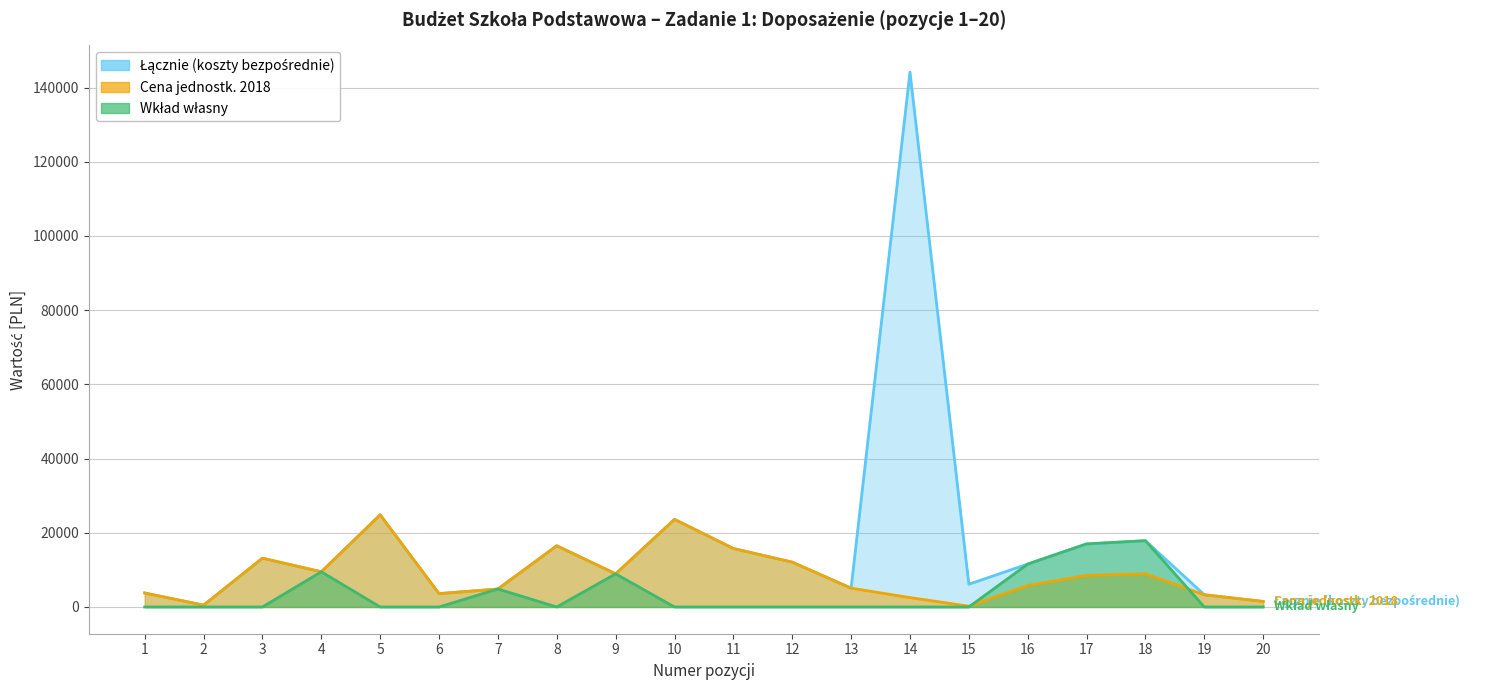

At which category is the sum across all series the highest?

14